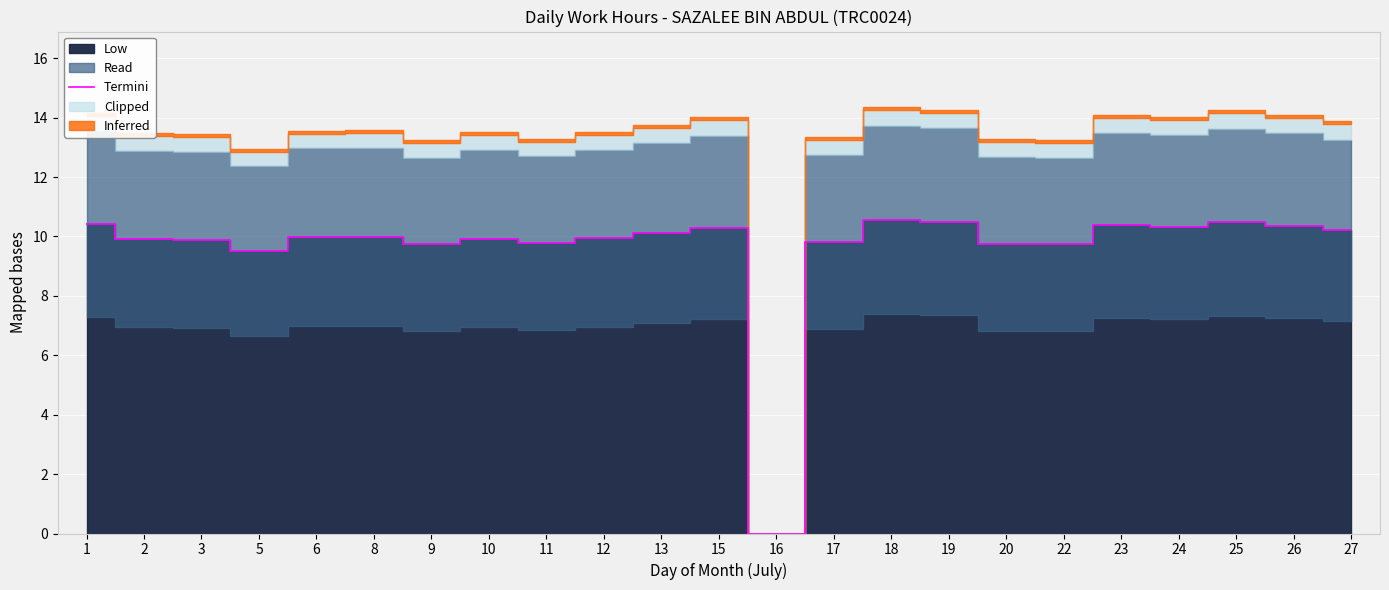

Is it true that the value at 25 is 10.5?

True